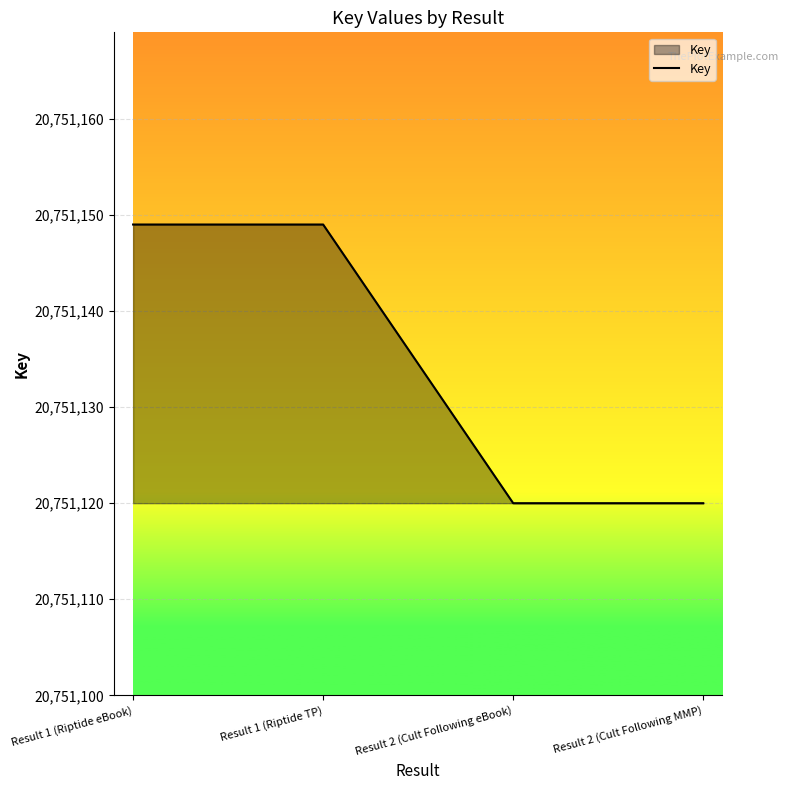

Is it true that the value at Result 2 (Cult Following eBook) is 20751120?

True